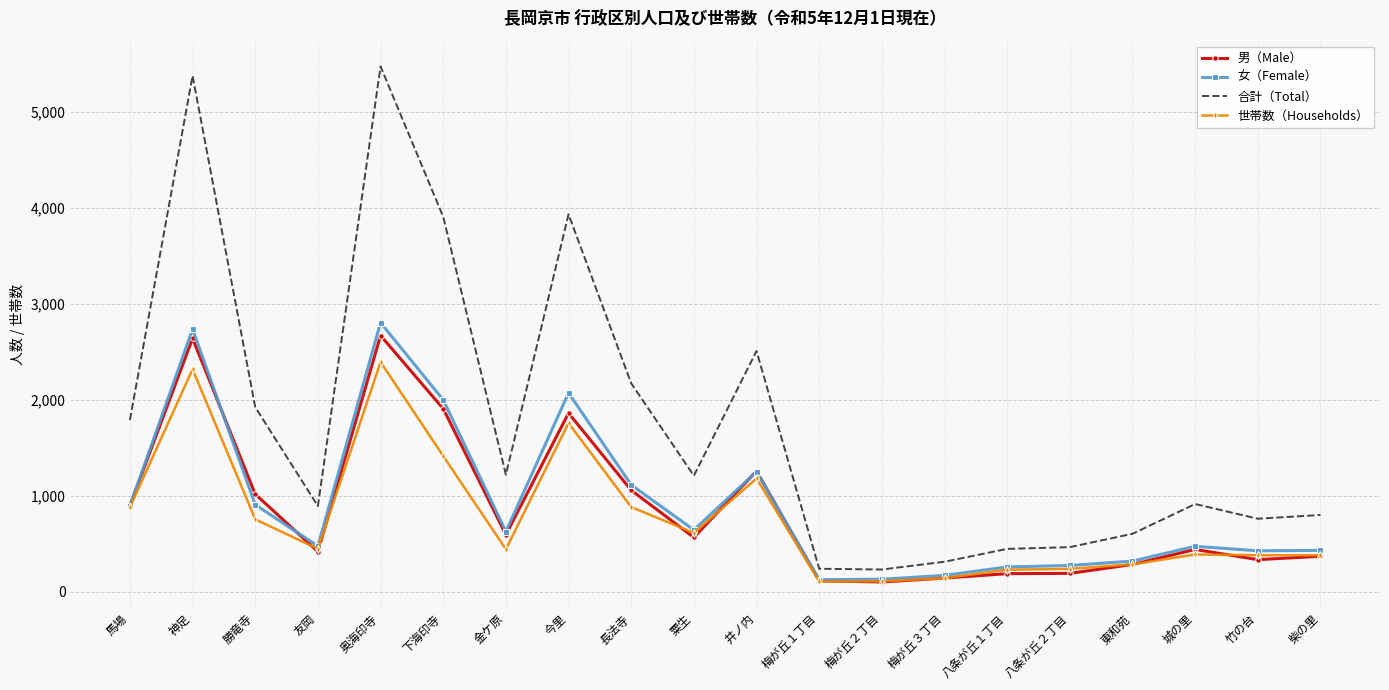

What is the maximum value for 合計（Total）?

5470